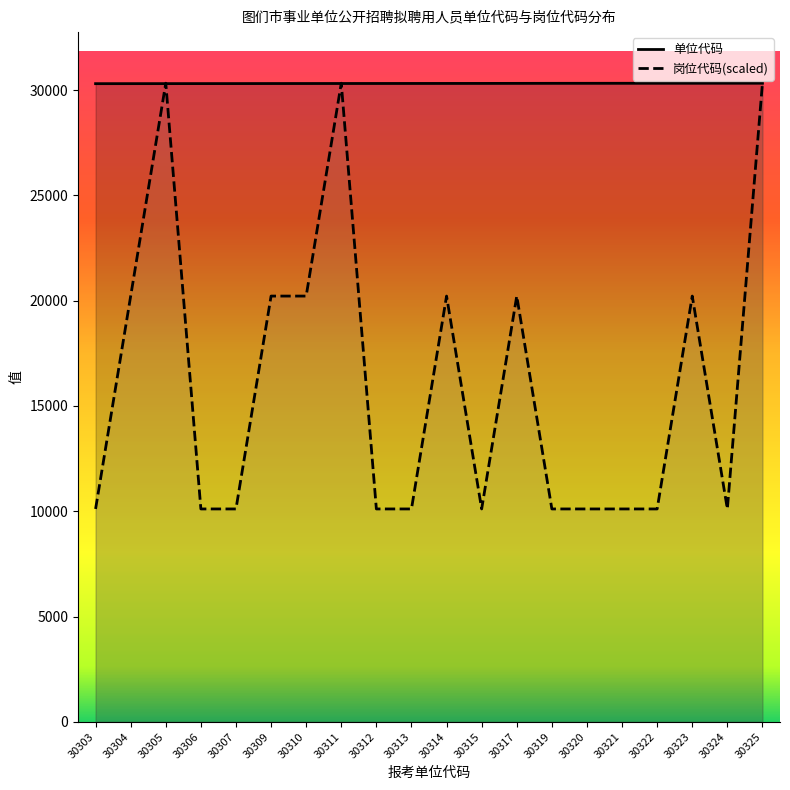

How many values in the 单位代码 series are below 30314?

10